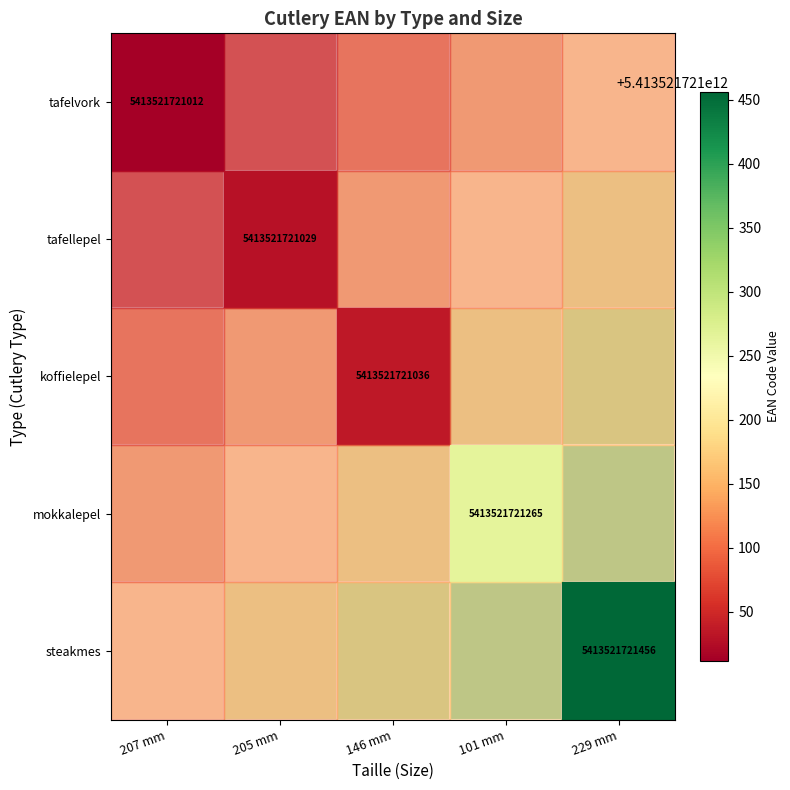

Between 205 mm and 101 mm, which is larger?

101 mm